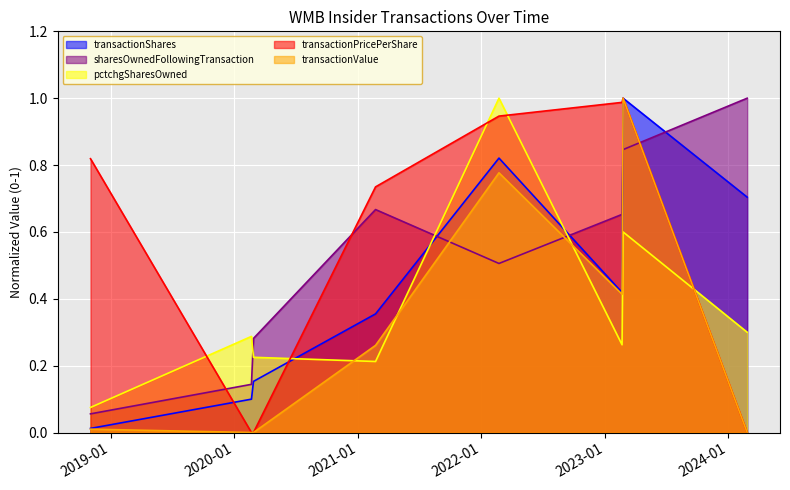

After their last crossing, which series has the higher values: transactionPricePerShare or pctchgSharesOwned?

pctchgSharesOwned